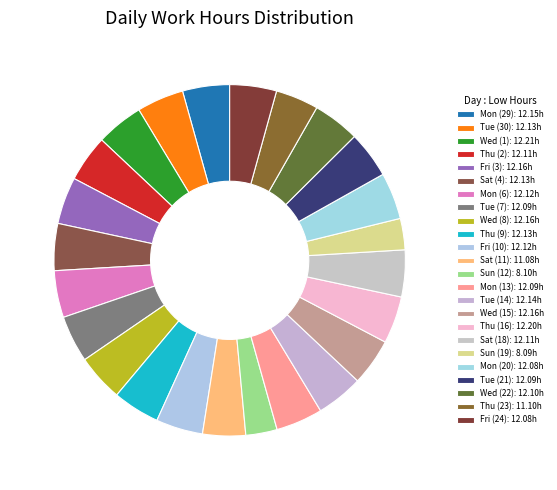

Is it true that Thu (23) is 4% of the pie?

True